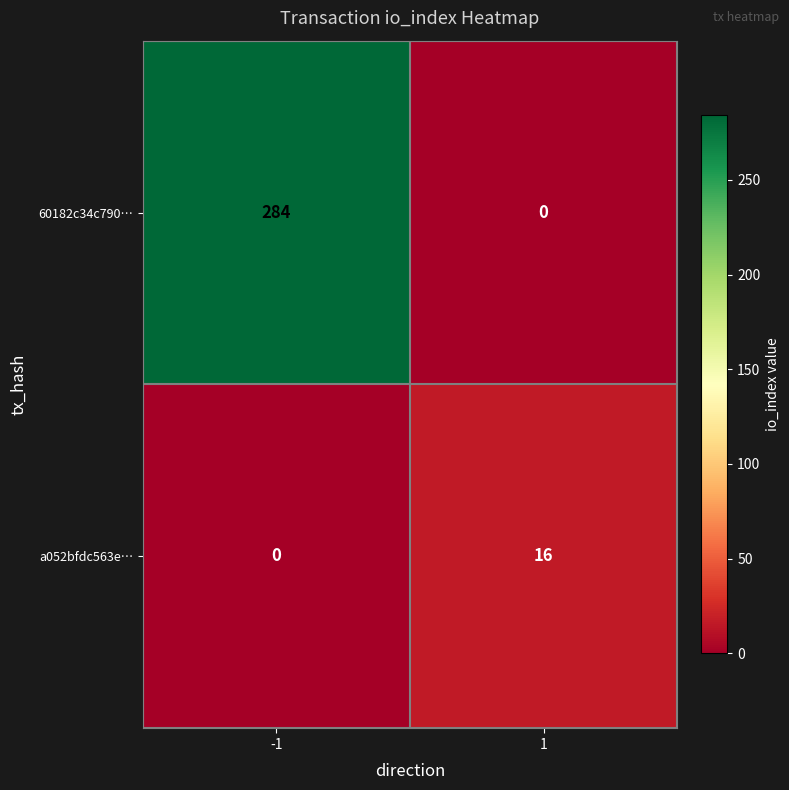

What is the sum of the 60182c34c790… values at -1 and 1?

284